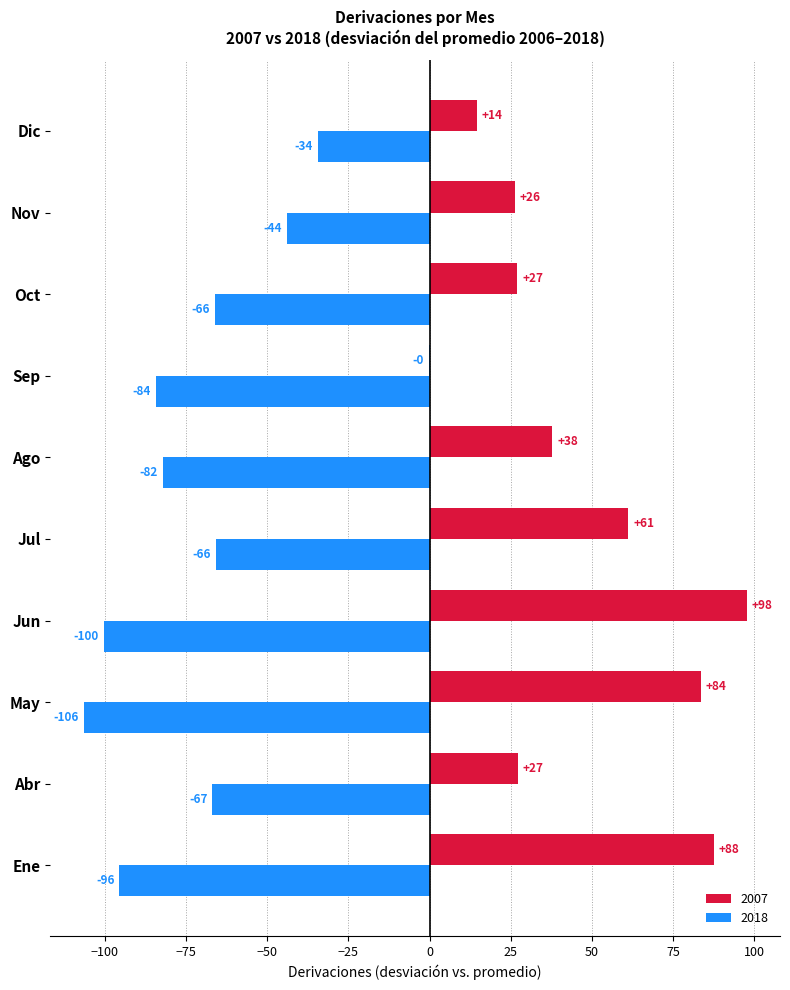

How many data points in 2007 are above 37?

5